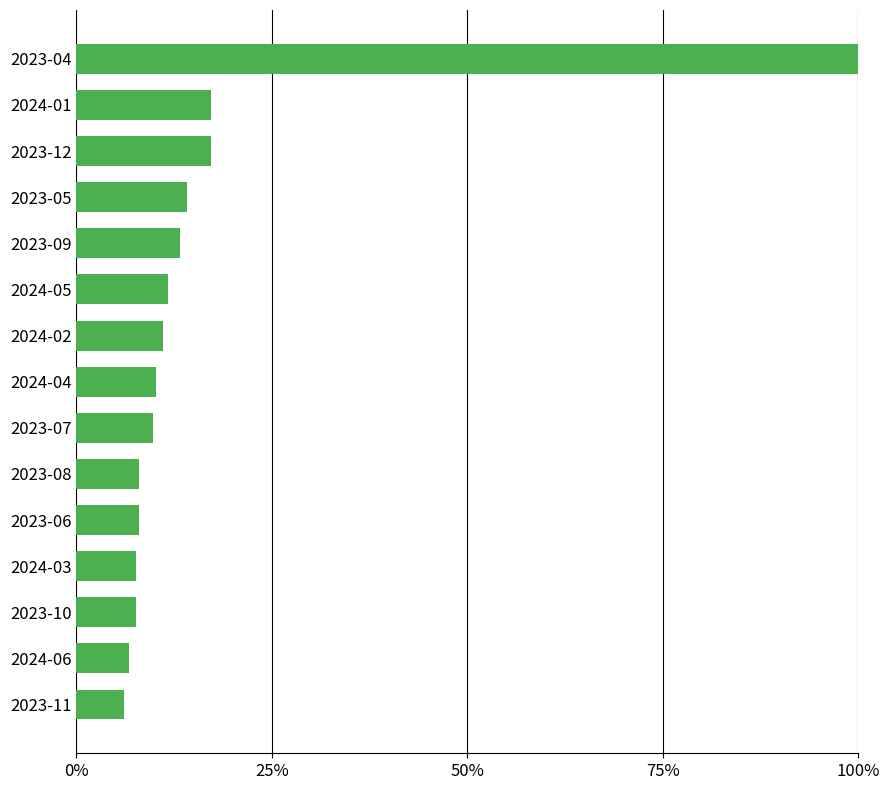

What is the minimum value shown in the chart?

0.1